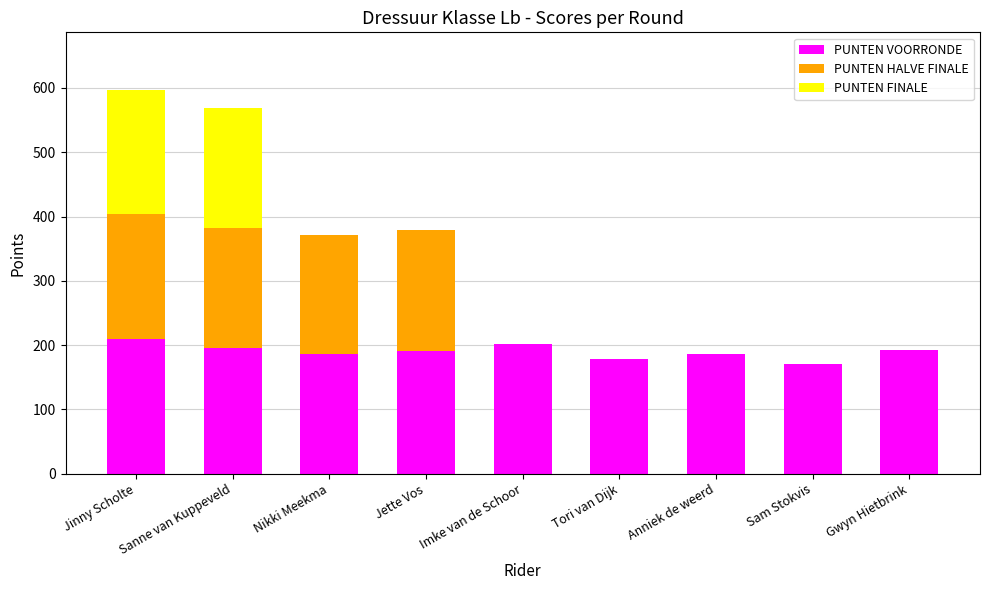

What is the highest value of the PUNTEN VOORRONDE series?

209.5